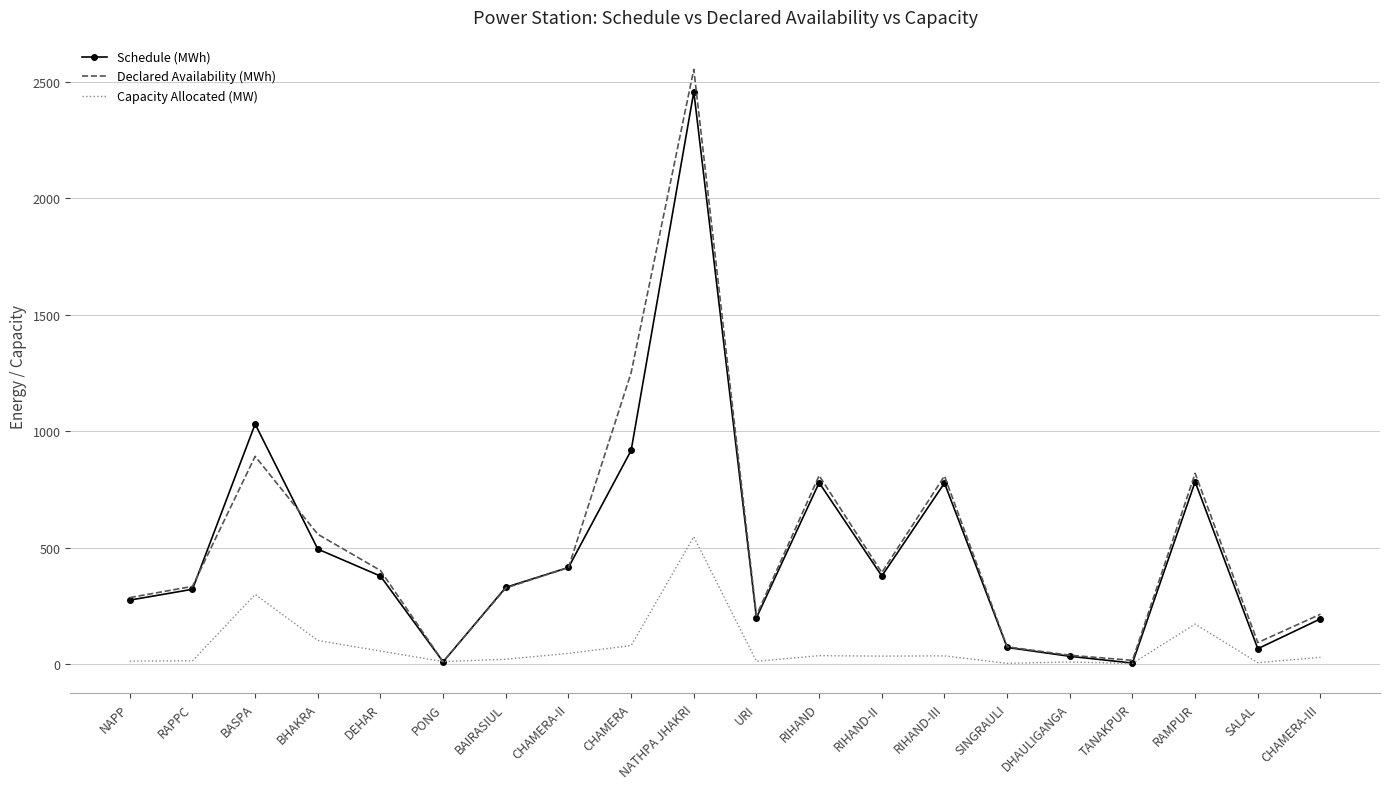

Read the Declared Availability (MWh) value at NATHPA JHAKRI.

2552.9